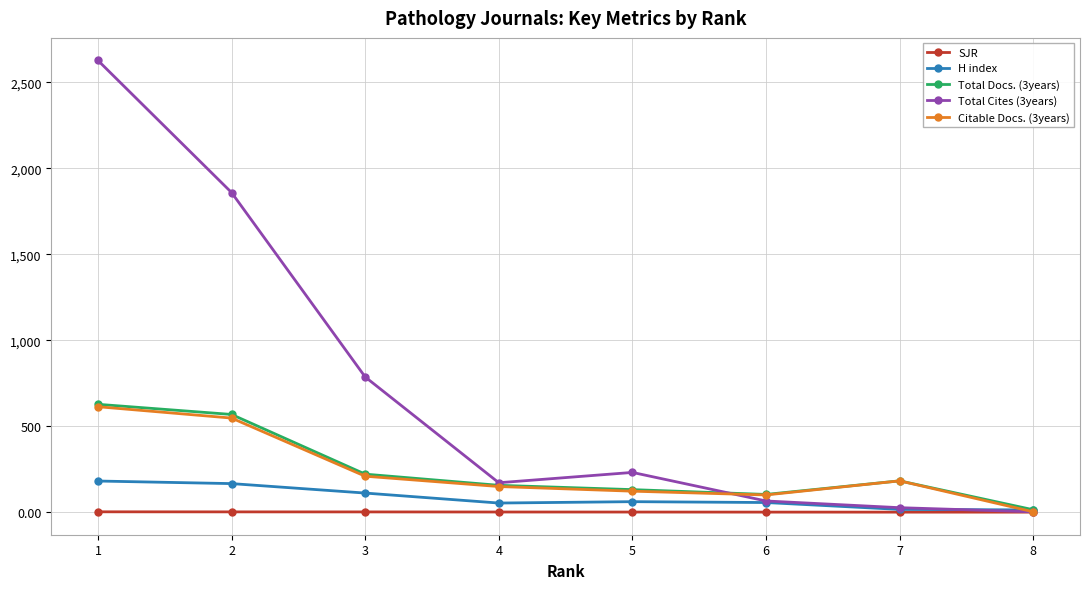

How many distinct data groups are displayed?

5